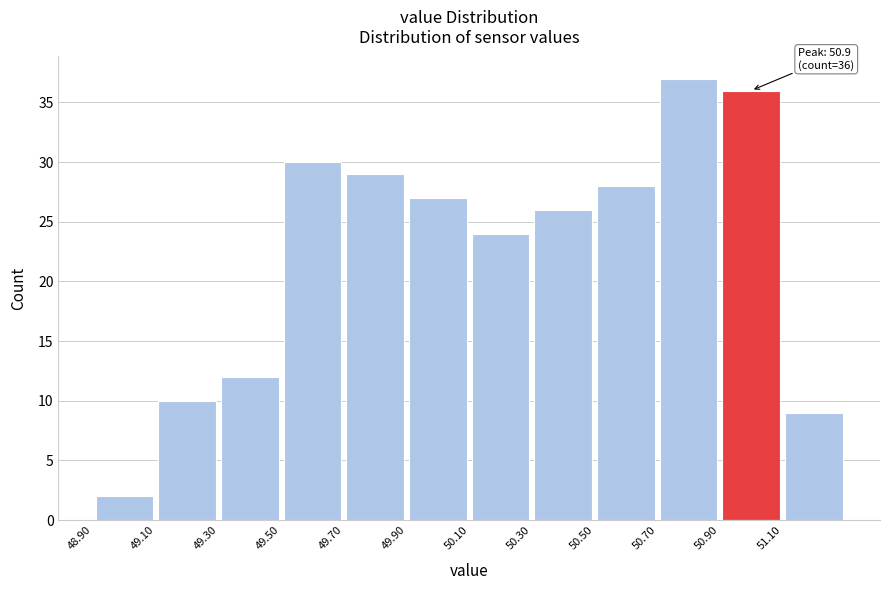

Over which range of the x-axis is the bar tallest?

50.7 to 50.9